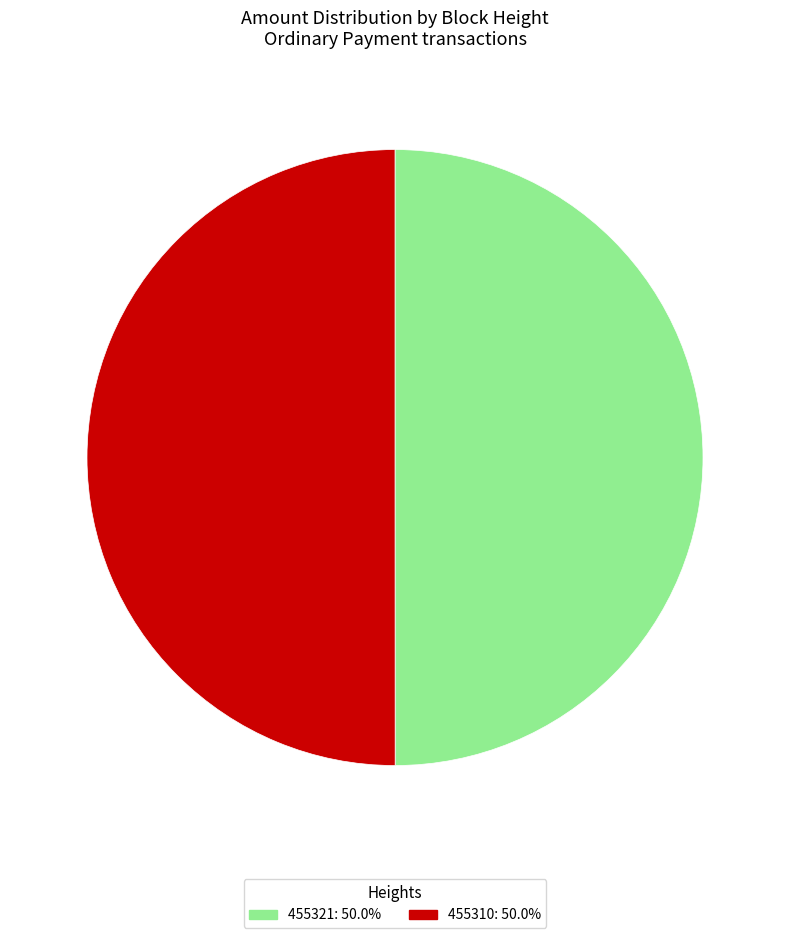

Is the sum of 455321: 50.0% and 455310: 50.0% greater than half?

Yes